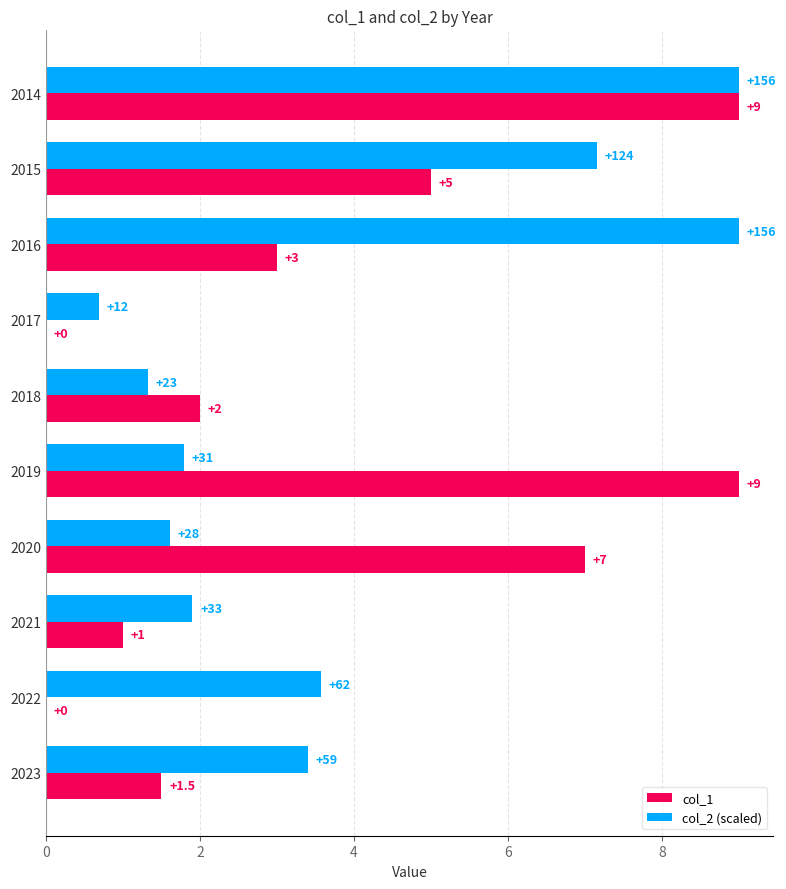

At which category is the sum across all series the highest?

2014